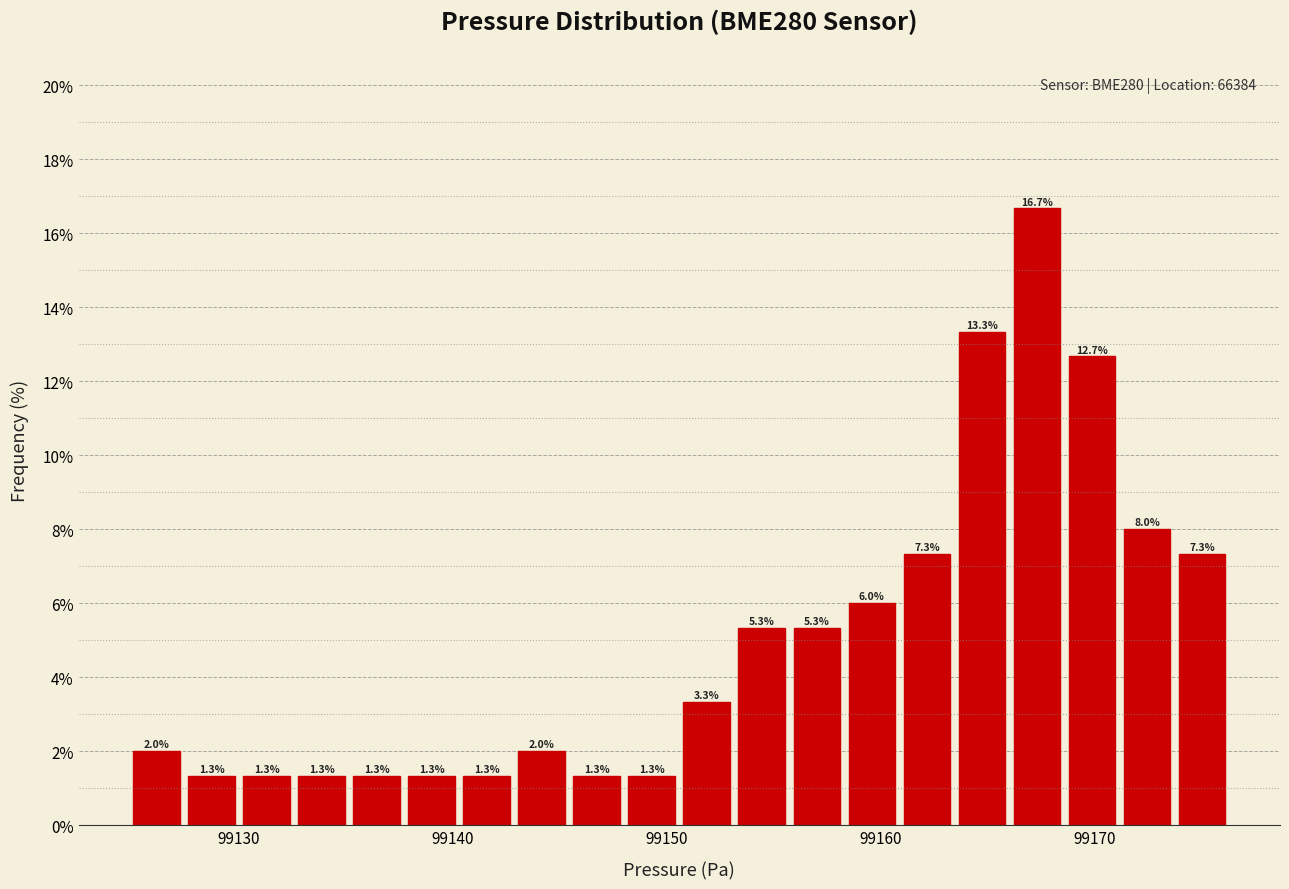

Read against the x-axis, roughly where is the centre of the tallest bar?

99167